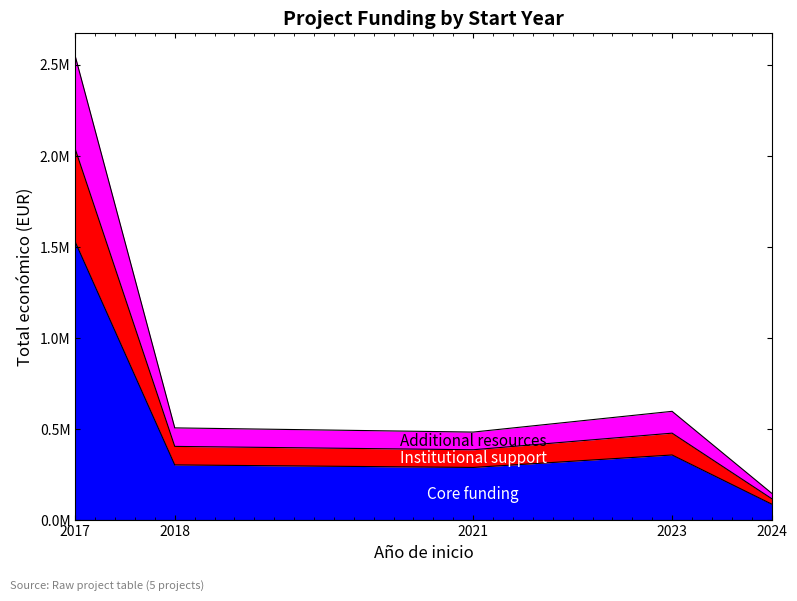

The chart shows a value of 56414.7 at 2024. True or false?

False